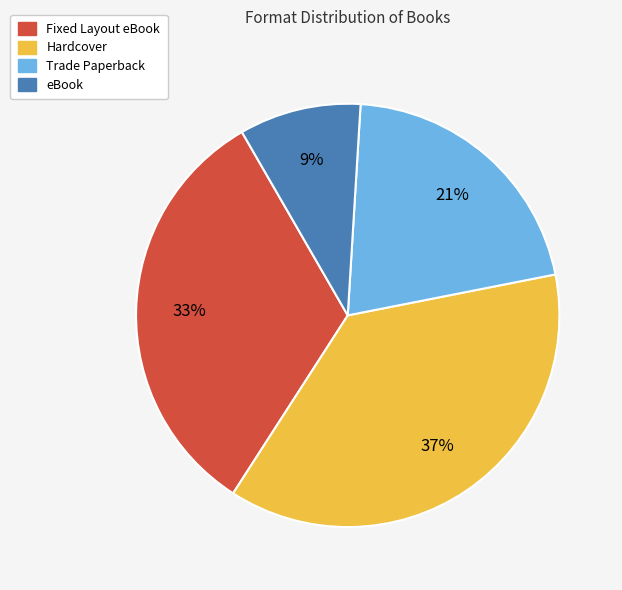

To the nearest percent, what percentage of the pie is Fixed Layout eBook?

33%